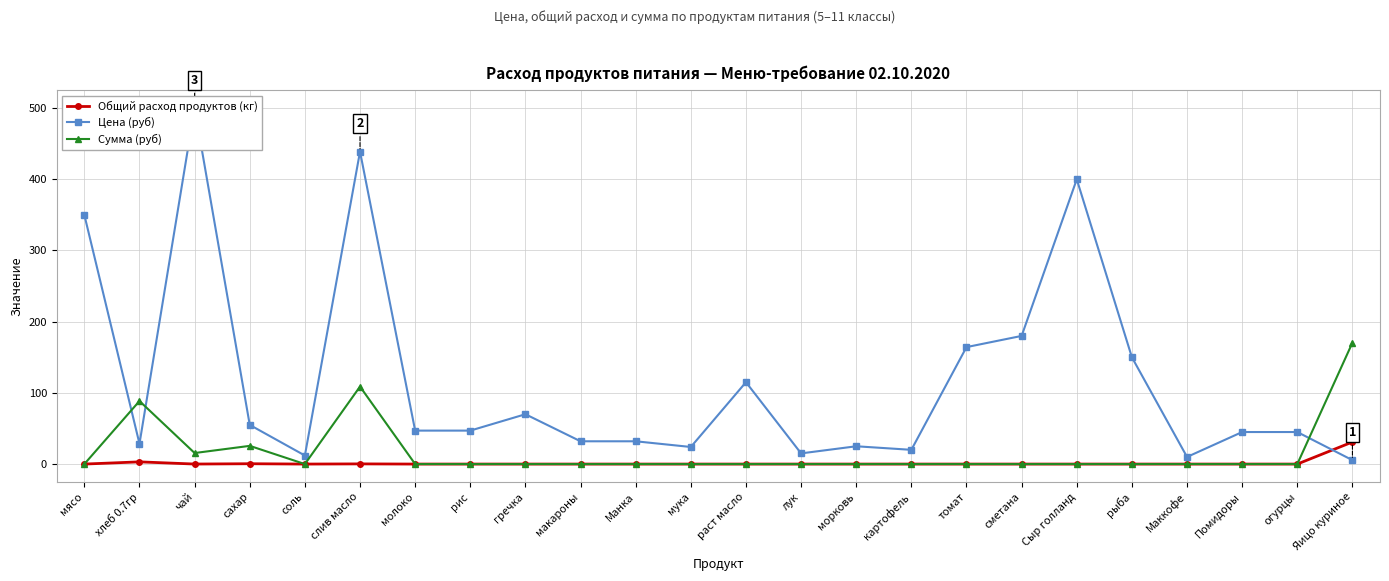

What is the spread (max minus min) of values at Помидоры?

45.0